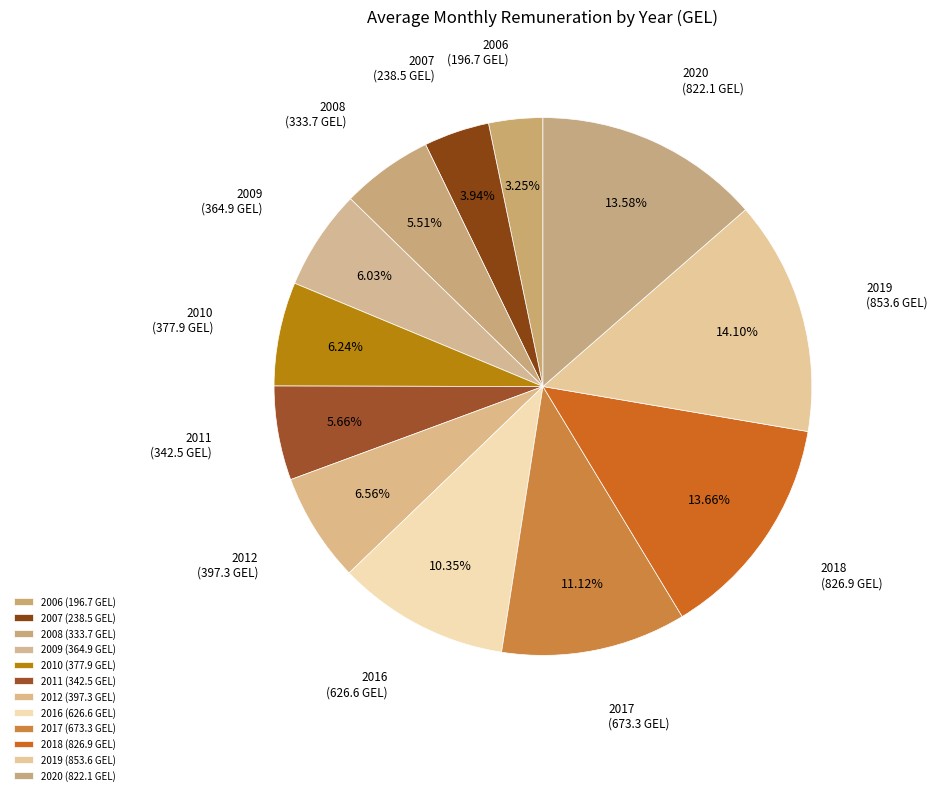

What is the smallest slice in the pie chart?

2006